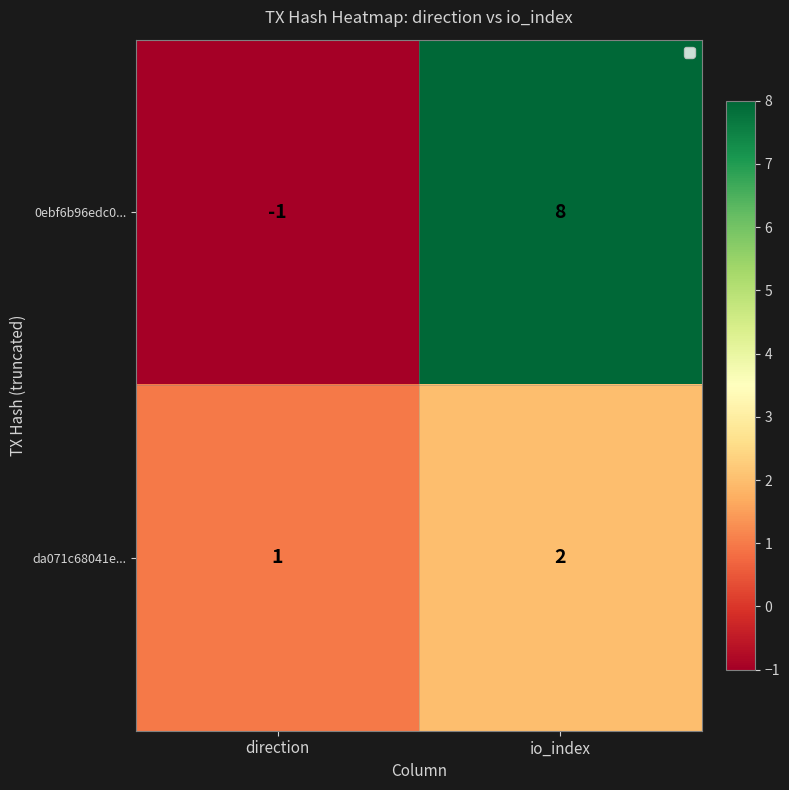

Which series has the largest total across all categories?

0ebf6b96edc0...